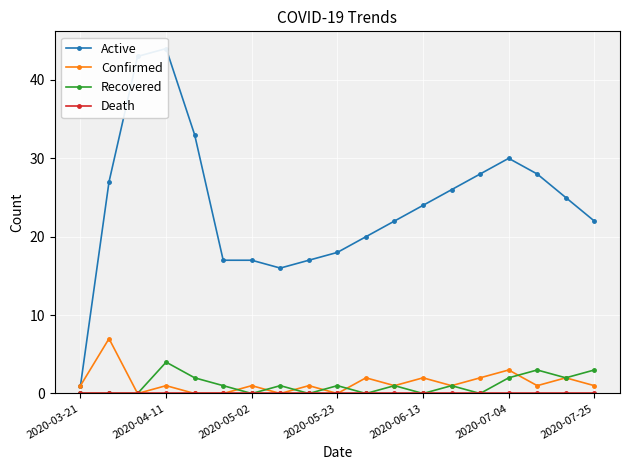

How many values in Recovered are above zero?

11